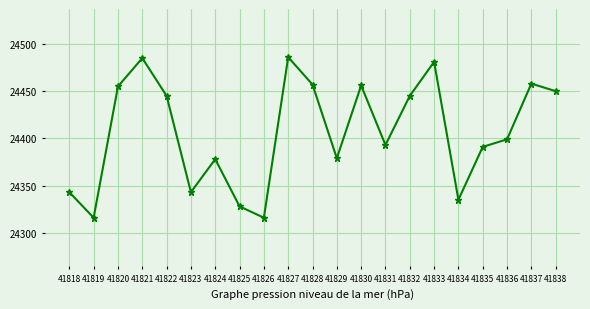

What is the value of the 21st point from the left?

24450